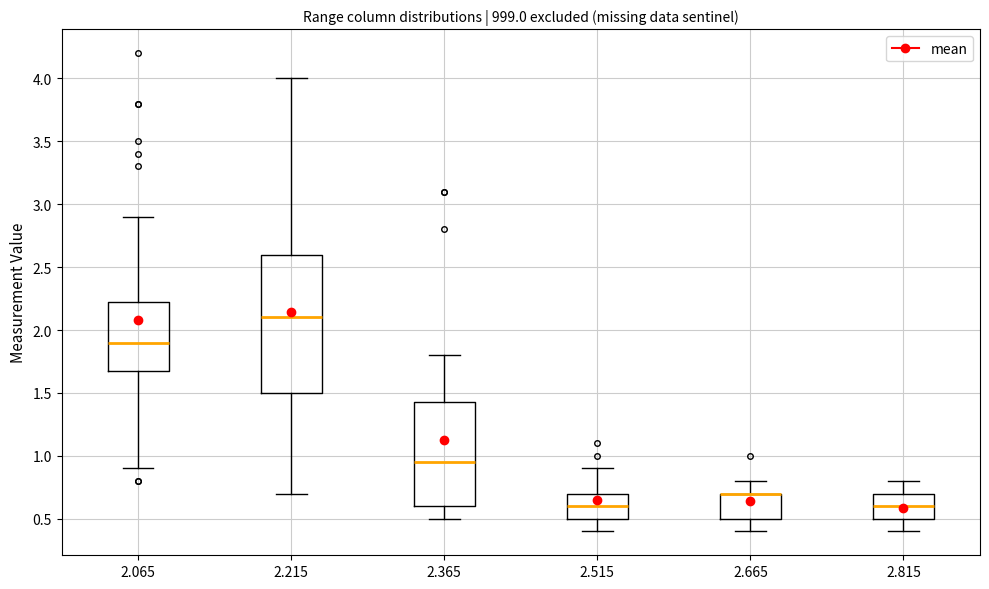

Reading left to right, transcribe this box plot: for each box, give where its median line is, the range the box spans, and where its two whiskers end, as read against the y-axis. The values are not printed on the chart, so give them approximately, as read against the axis.

2.065: median 1.90, box 1.70 to 2.25, whiskers 0.90 to 2.90
2.215: median 2.10, box 1.50 to 2.60, whiskers 0.70 to 4.00
2.365: median 0.95, box 0.60 to 1.45, whiskers 0.50 to 1.80
2.515: median 0.60, box 0.50 to 0.70, whiskers 0.40 to 0.90
2.665: median 0.70 (drawn on the box's upper edge), box 0.50 to 0.70, whiskers 0.40 to 0.80
2.815: median 0.60, box 0.50 to 0.70, whiskers 0.40 to 0.80